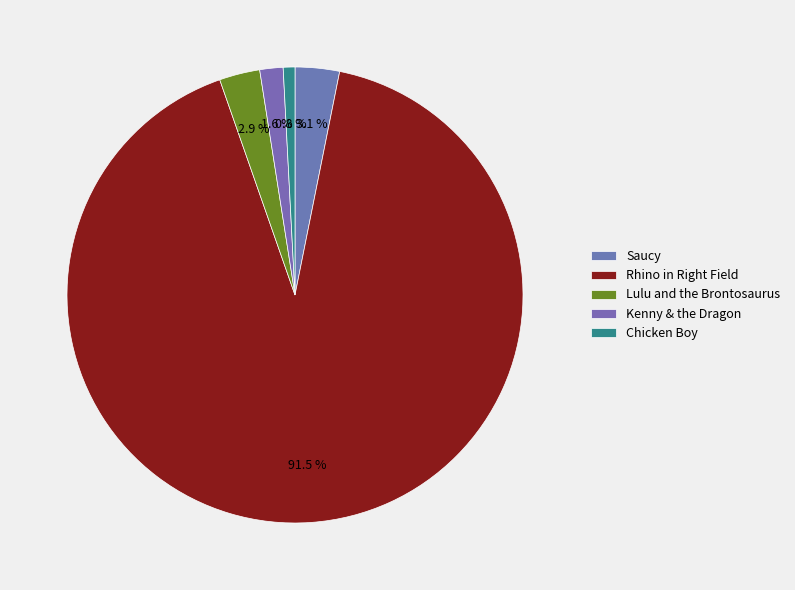

Which category has the smallest portion of the pie?

Chicken Boy